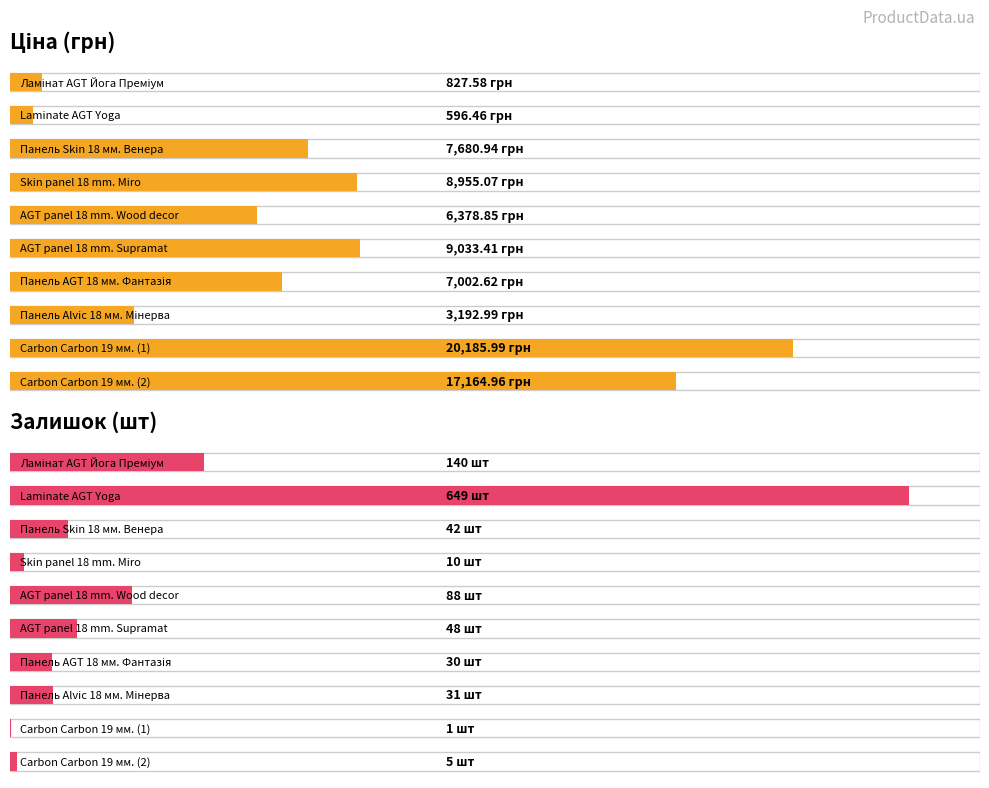

What is the total value across all series at Carbon Carbon 19 мм. (2)?

17170.0